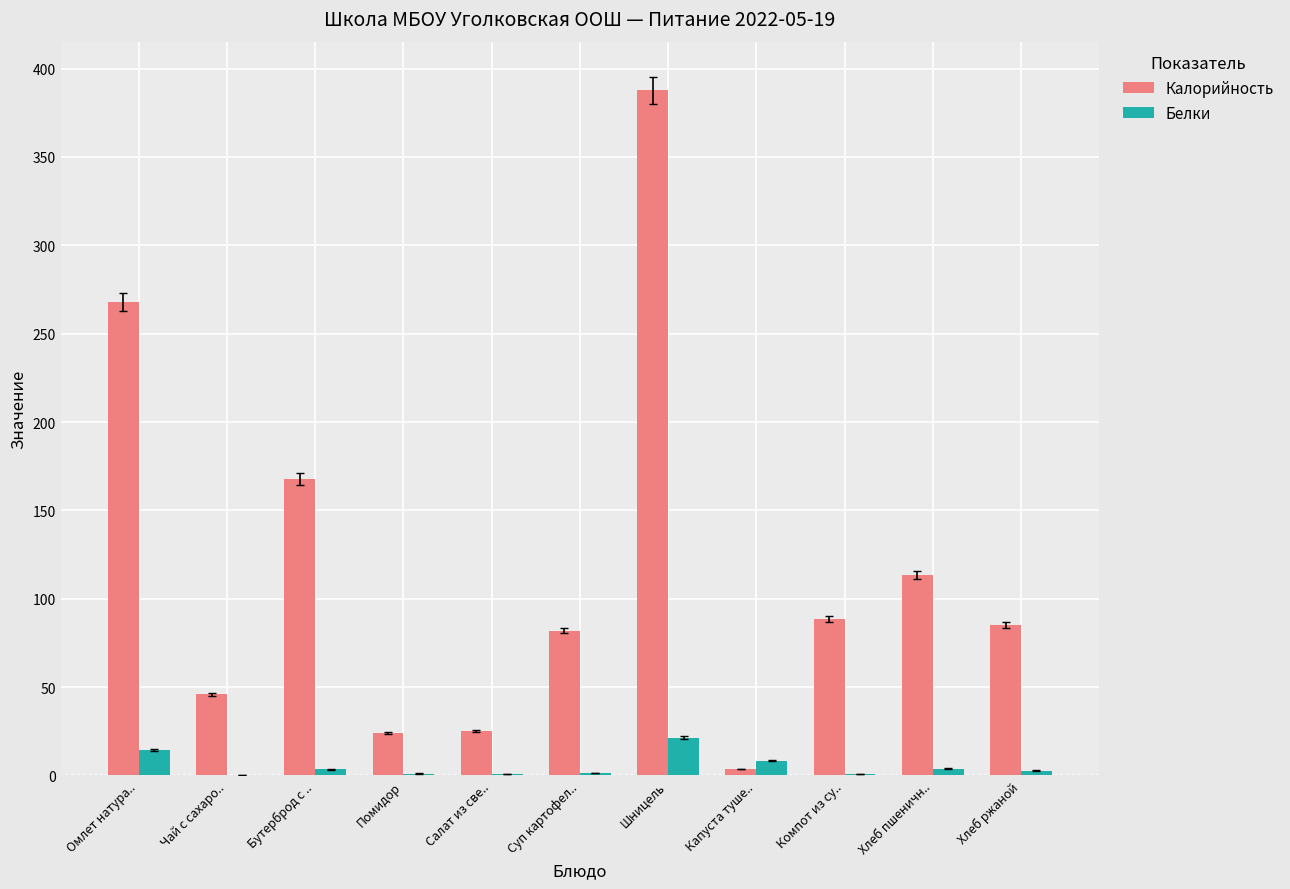

Which series changed the most between Чай с сахаро.. and Помидор?

Калорийность